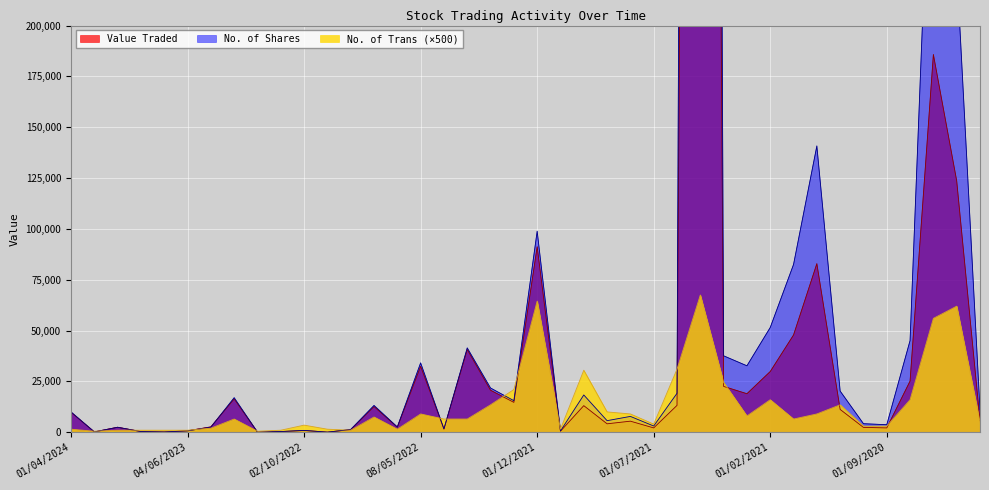

In Value Traded, how many points are higher than both neighbors (excluding endpoints)?

12